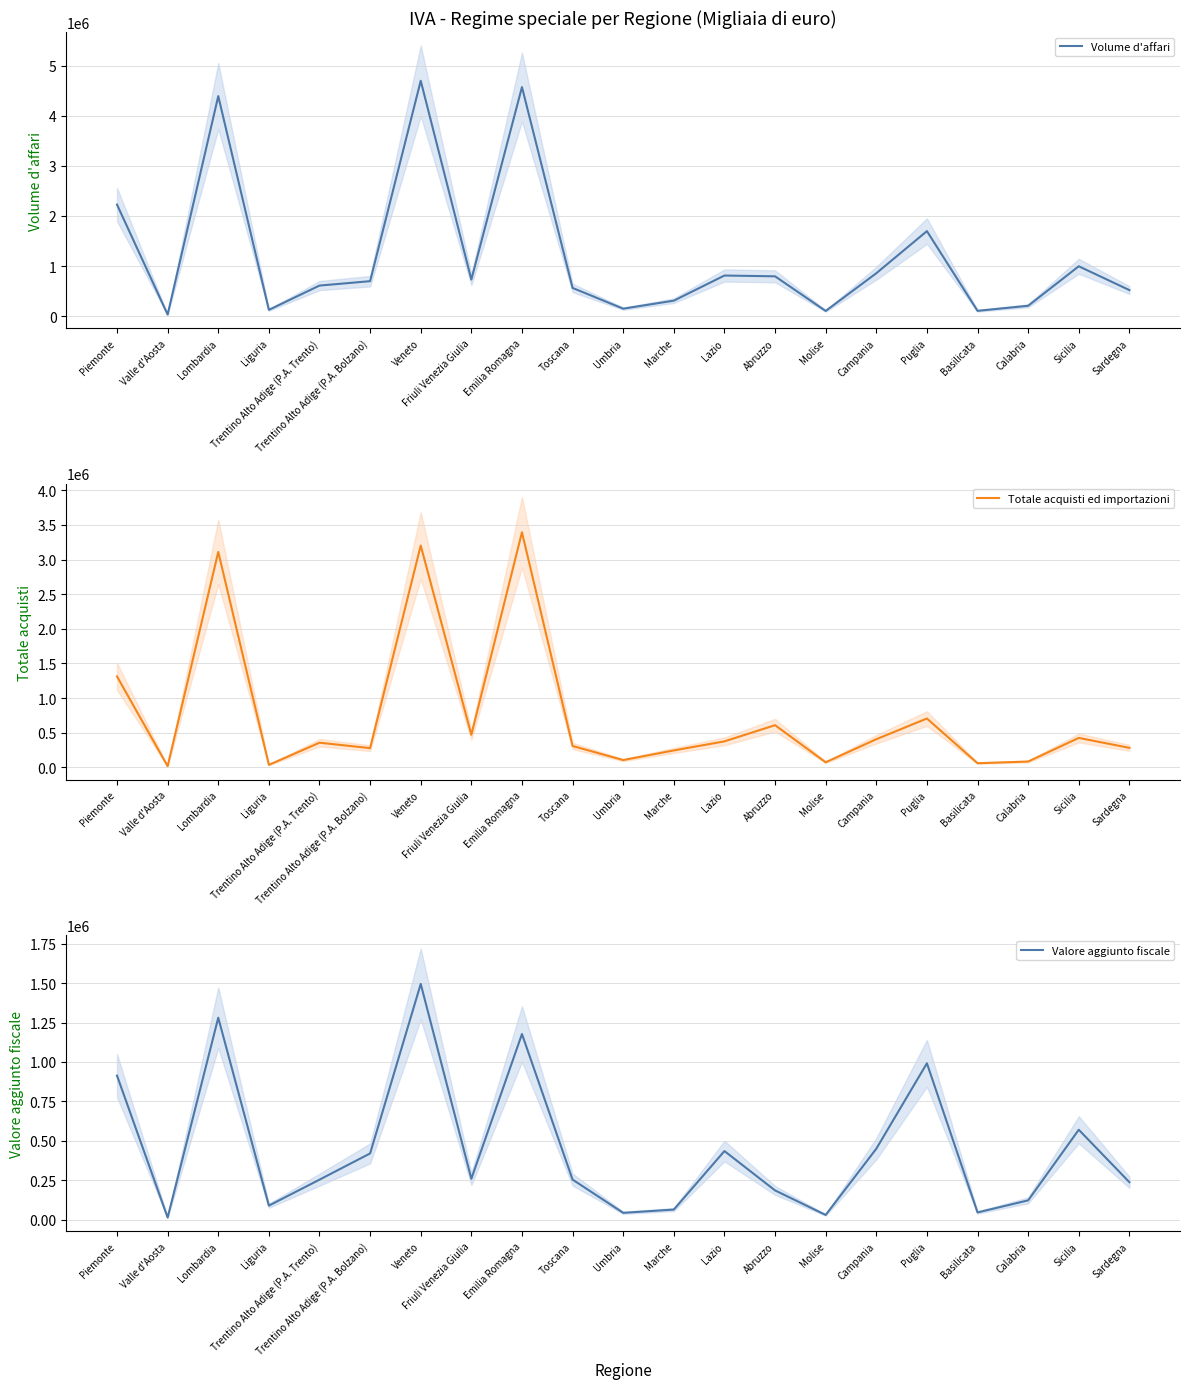

True or false: Valore aggiunto fiscale and Volume d'affari intersect in this chart.

False